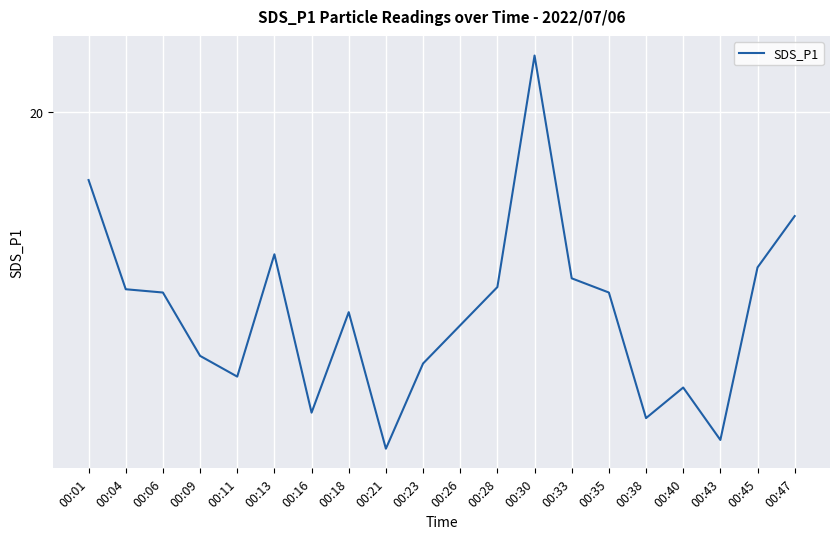

What is the greatest value displayed?

20.5